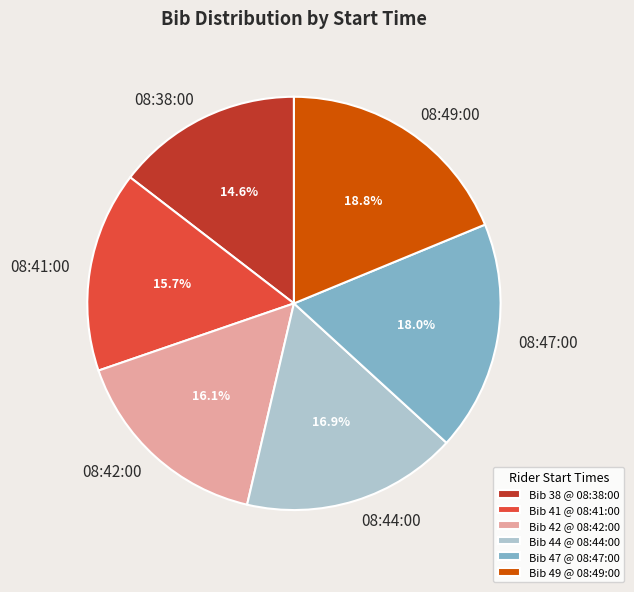

Is there any slice that represents more than half of the pie?

No